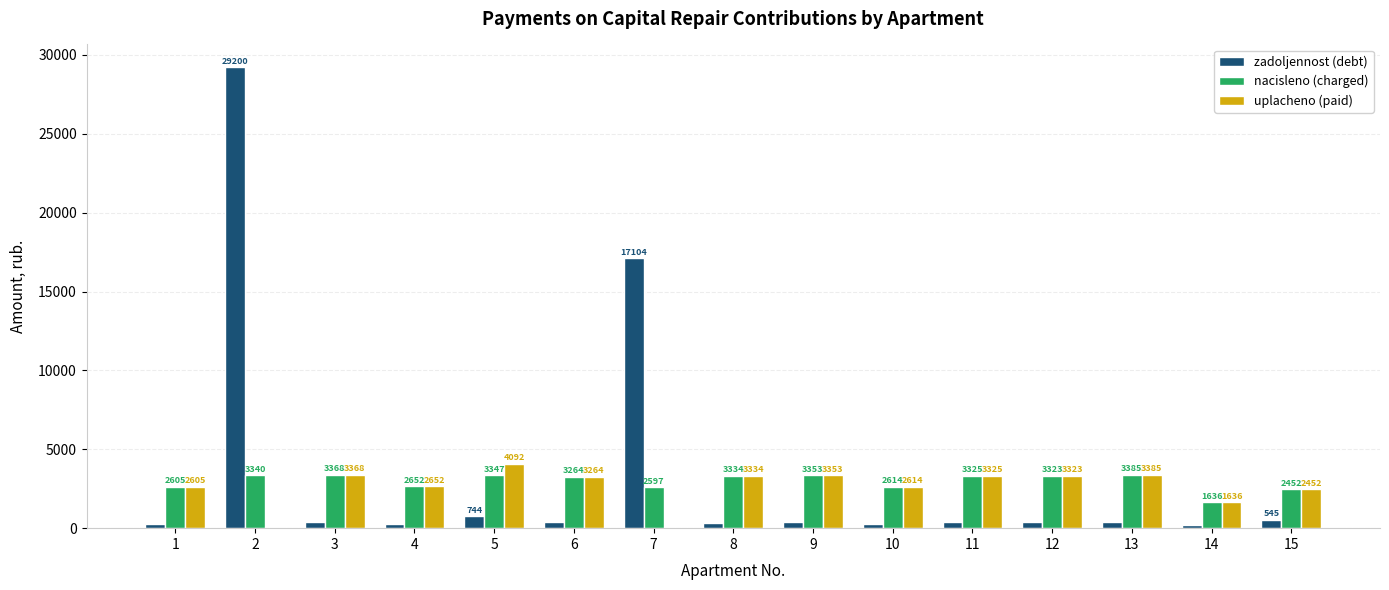

Between 4 and 5, which series saw the biggest shift?

uplacheno (paid)